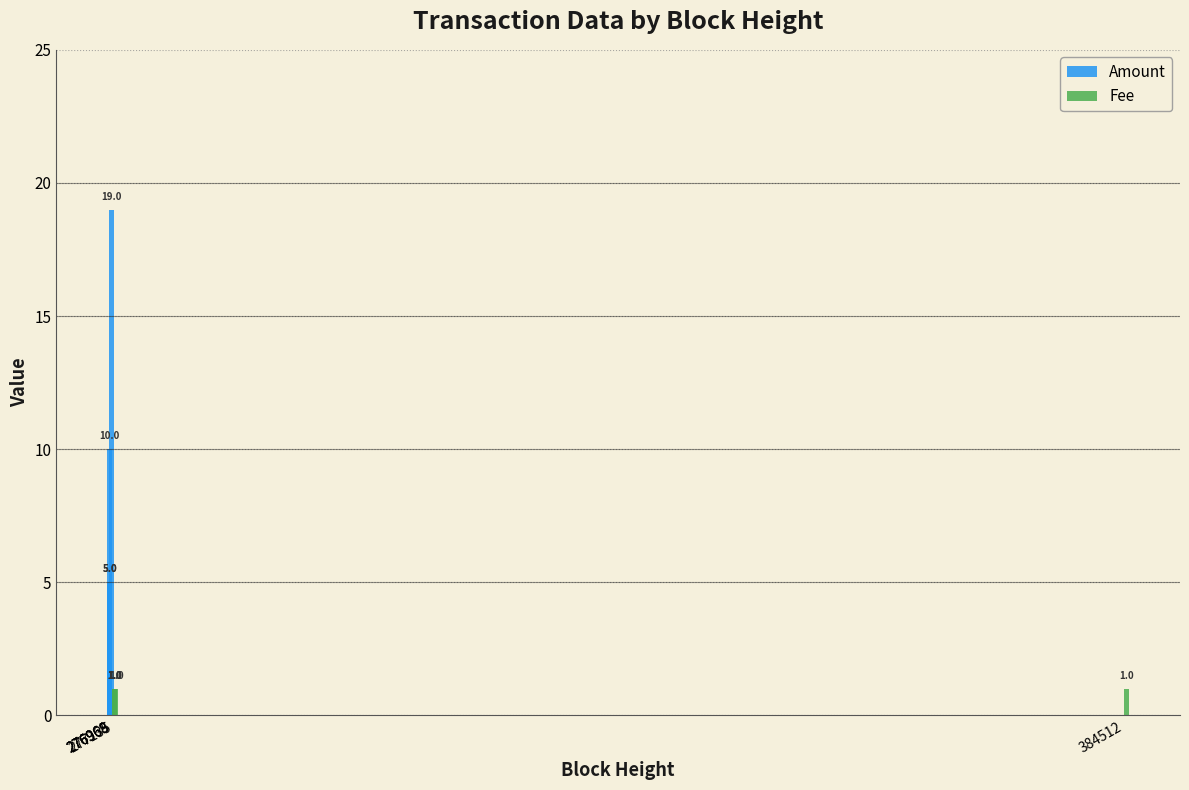

Rank the series at 276968 from highest to lowest value.

Amount, Fee